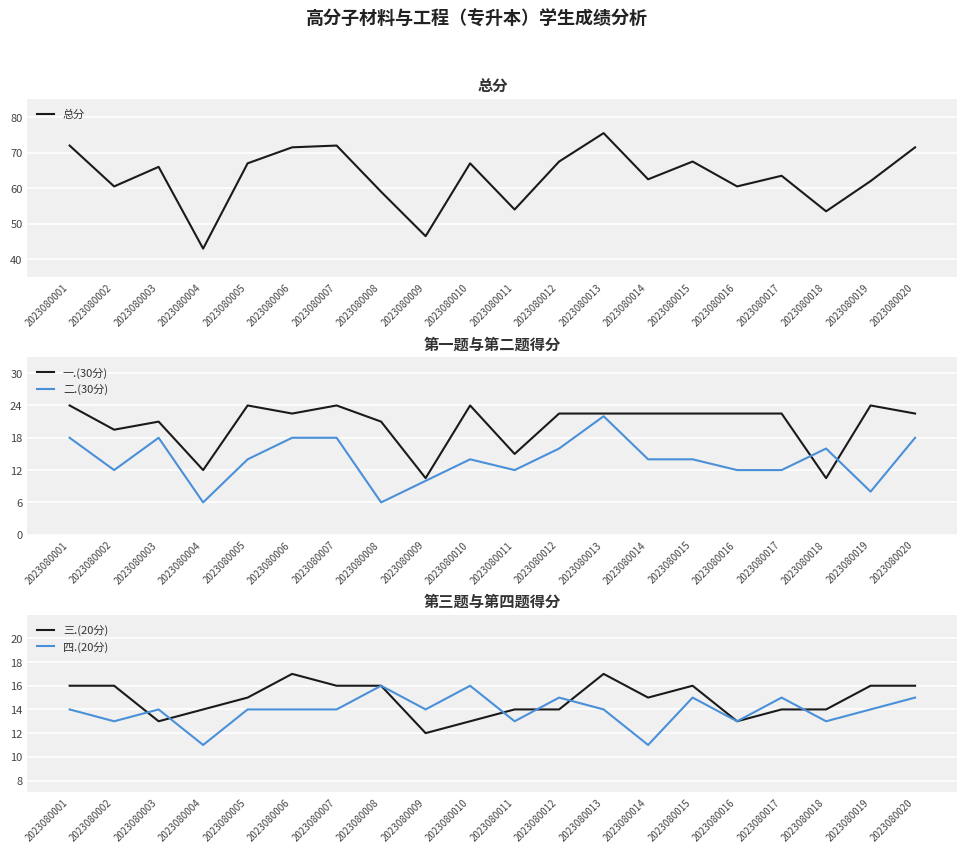

Which category has the highest value in the 三.(20分) series?

2023080006